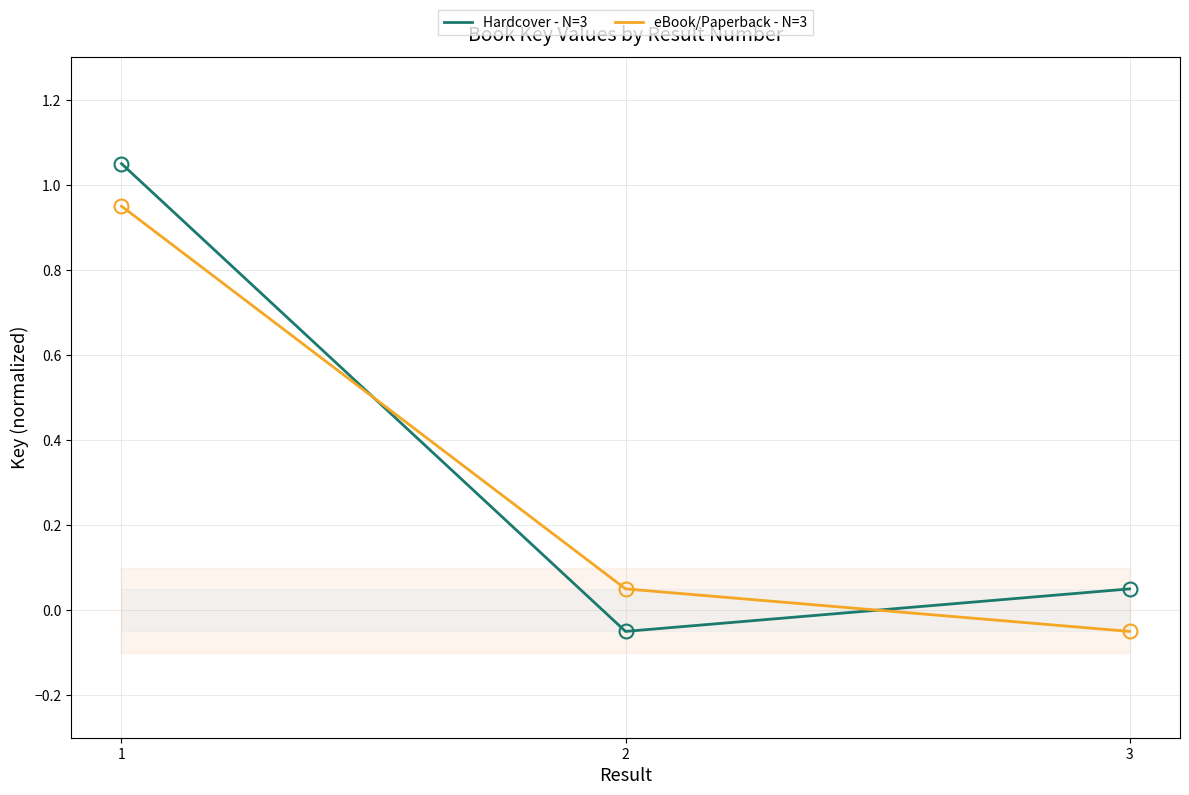

Is it true that Hardcover - N=3 equals -0.1 at 2?

False